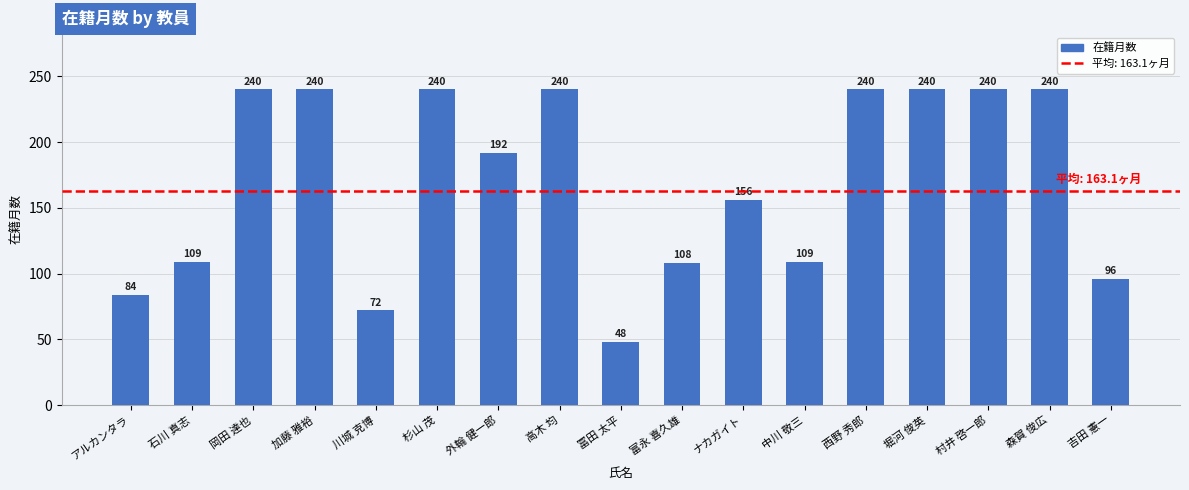

What is the difference between the second highest and minimum values?

192